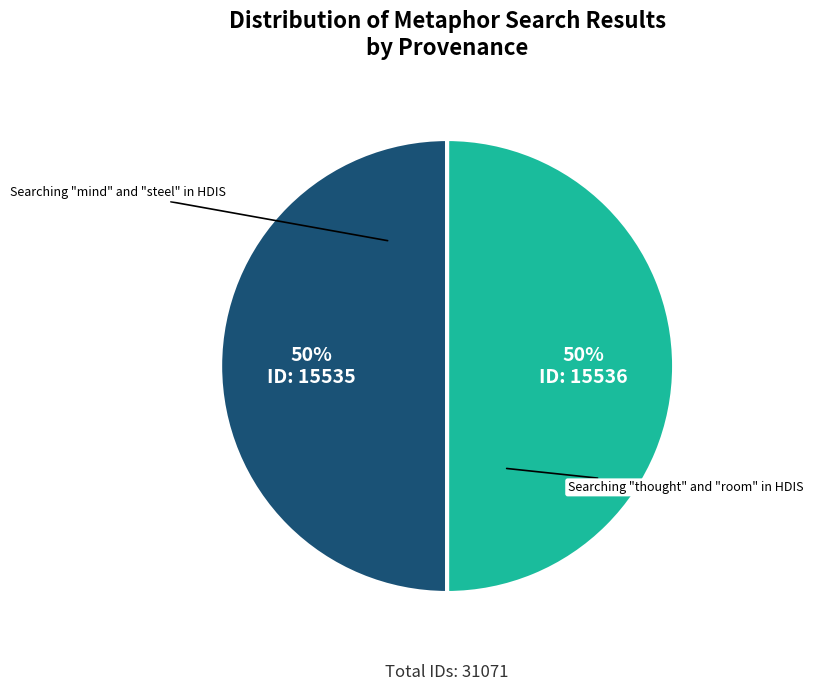

How many segments does this pie chart have?

2